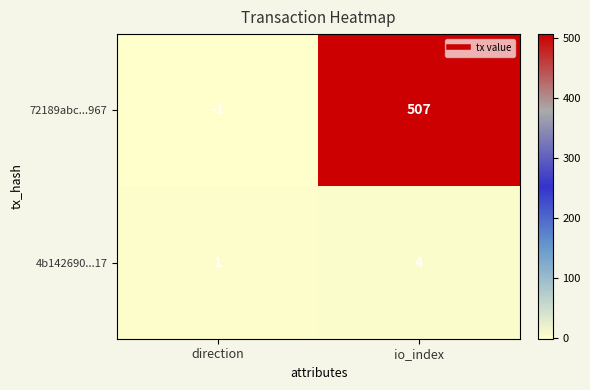

Where is 72189abc...967 nearest to the value 253?

direction